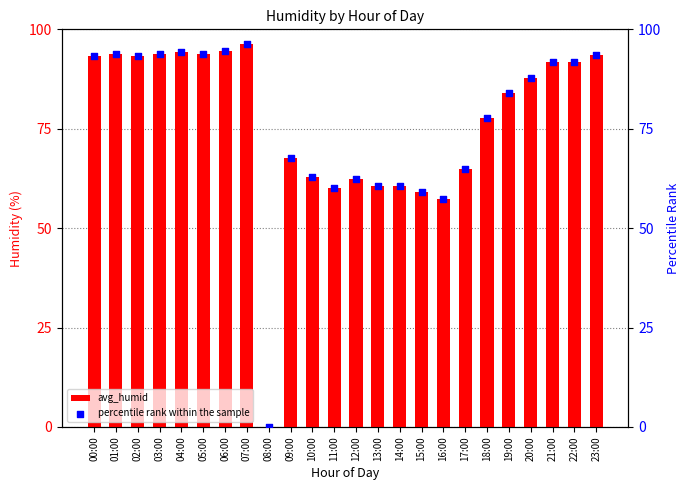

What are all the series names shown in the legend?

avg_humid, percentile rank within the sample